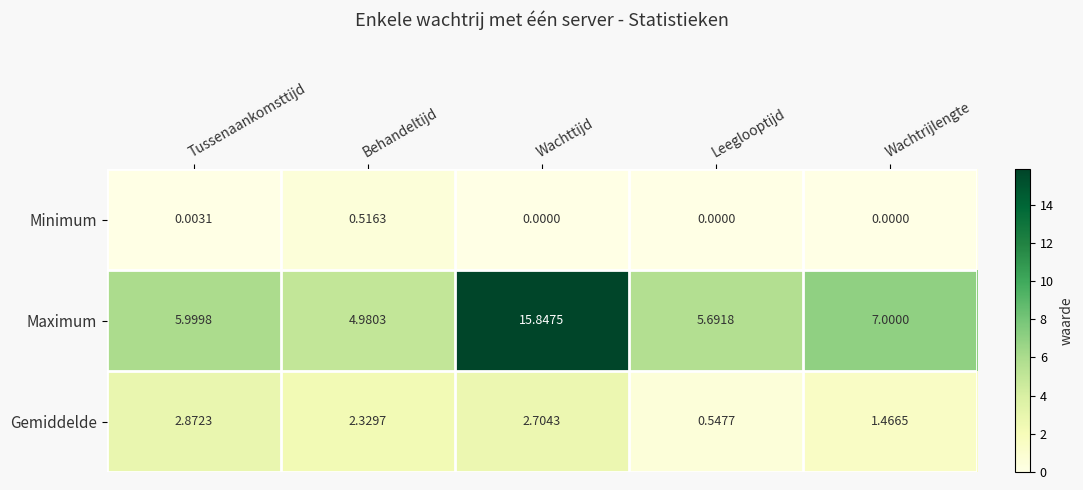

Which category has the highest value in the Minimum series?

Behandeltijd